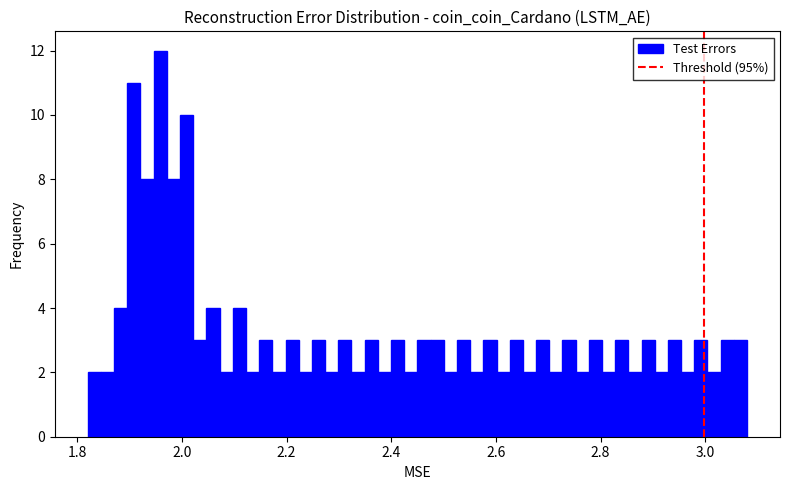

Read against the x-axis, roughly where is the centre of the tallest bar?

1.96